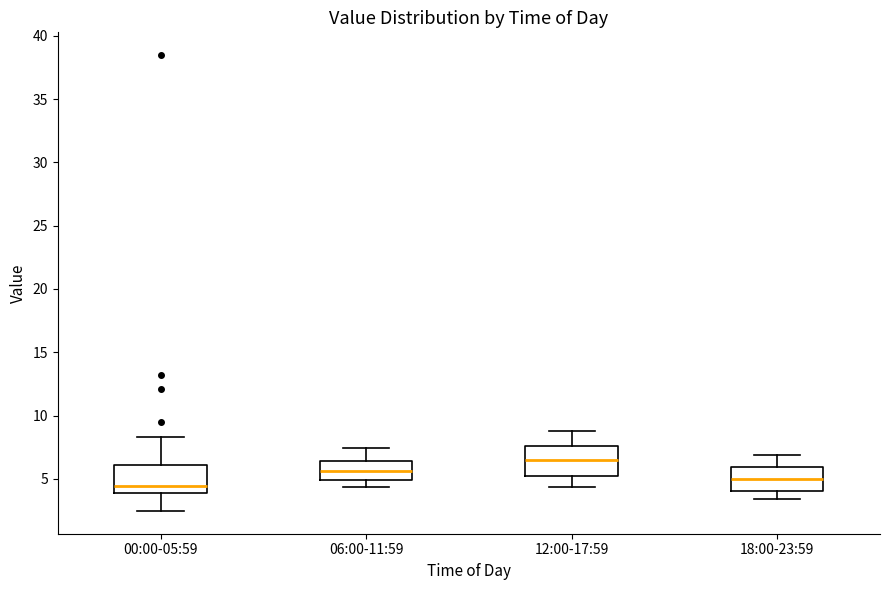

Reading left to right, read every box against the y-axis: the position of its median line, the range the box covers, and the ends of its whiskers. The values are not printed on the chart, so give them approximately, as read against the axis.

00:00-05:59: median 4.5, box 4.0 to 6.0, whiskers 2.5 to 8.5
06:00-11:59: median 5.5, box 5.0 to 6.5, whiskers 4.5 to 7.5
12:00-17:59: median 6.5, box 5.0 to 7.5, whiskers 4.5 to 9.0
18:00-23:59: median 5.0, box 4.0 to 6.0, whiskers 3.5 to 7.0